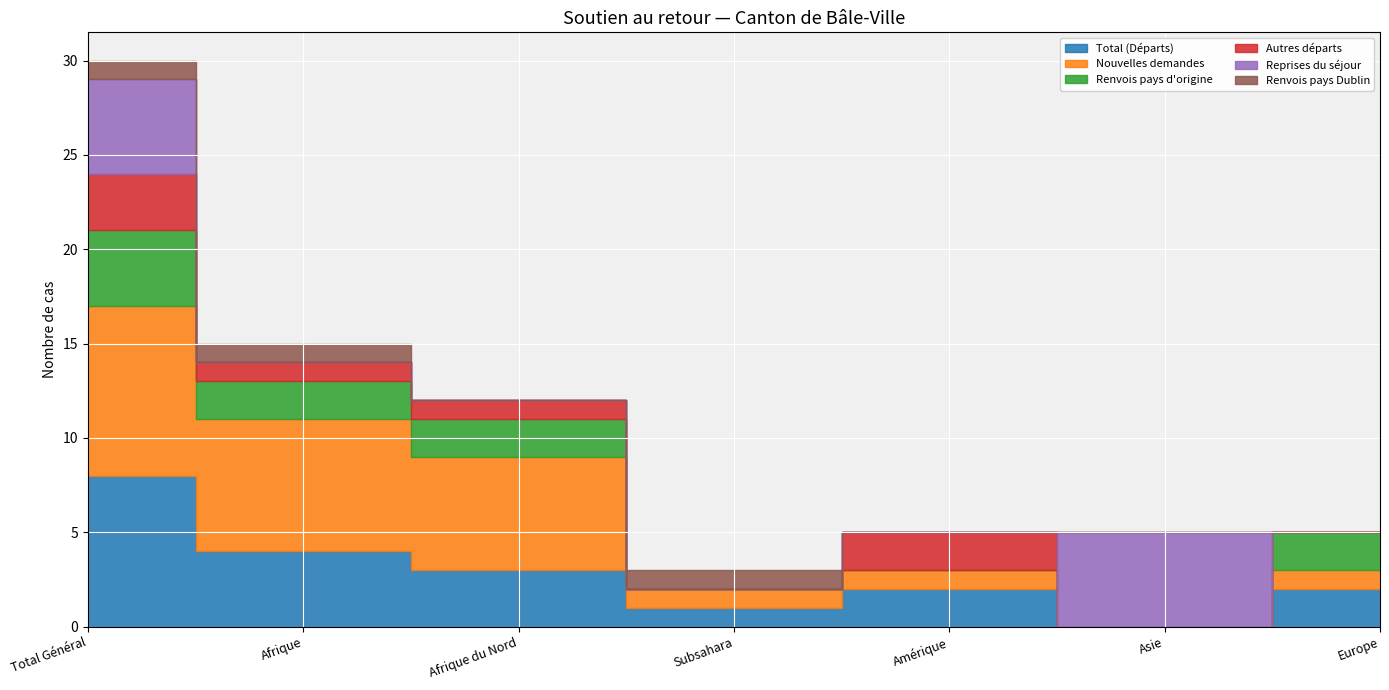

Reading right to left, transcribe all the data shown in this chart.

Total (Départs): 2	0	2	1	3	4	8
Nouvelles demandes: 1	0	1	1	6	7	9
Renvois pays d'origine: 2	0	0	0	2	2	4
Autres départs: 0	0	2	0	1	1	3
Reprises du séjour: 0	5	0	0	0	0	5
Renvois pays Dublin: 0	0	0	1	0	1	1